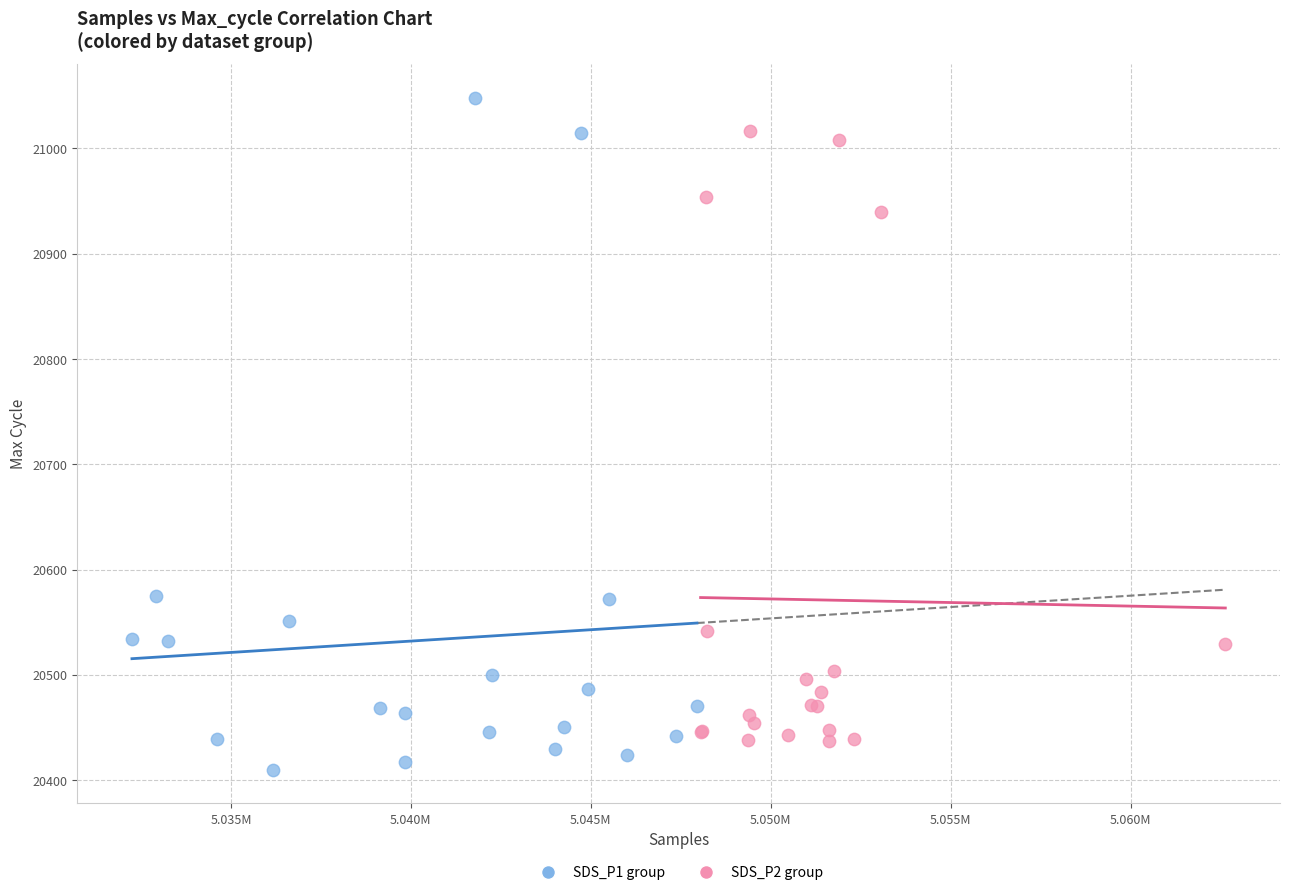

Which series reaches the minimum Y coordinate?

SDS_P1 group